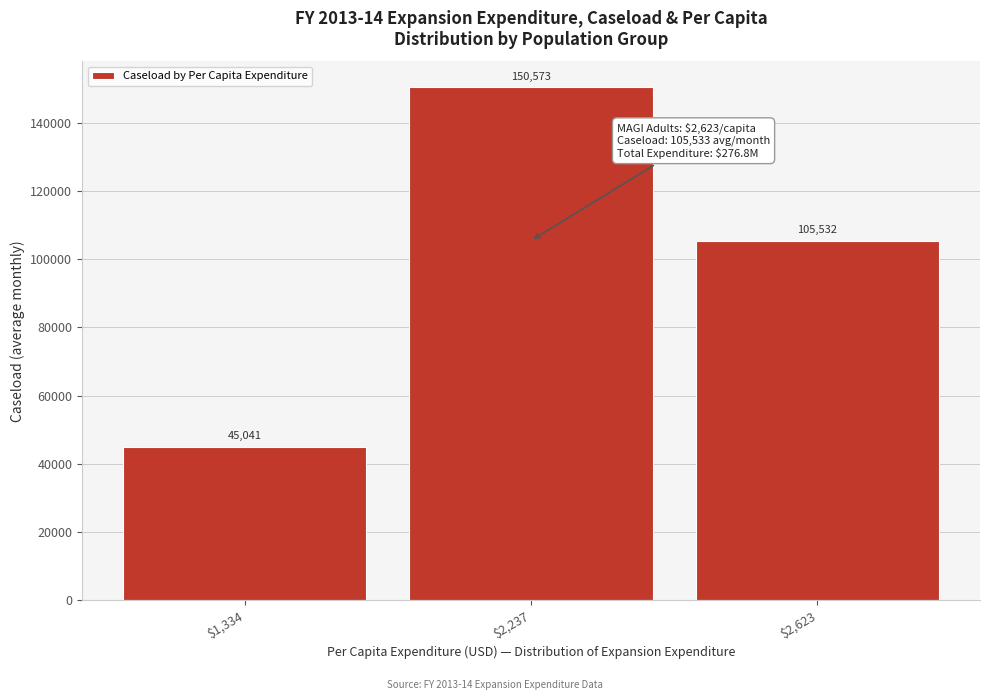

Reading right to left, what are all the values shown in this chart?

105532	150573	45041